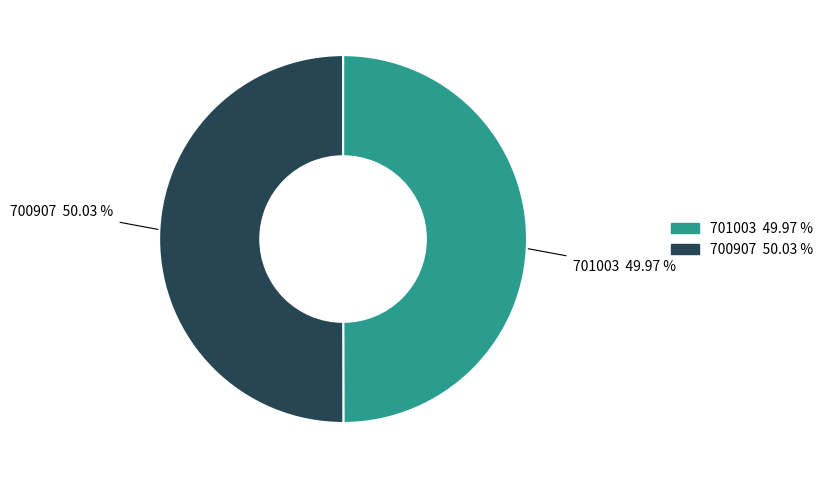

How many segments does this pie chart have?

2